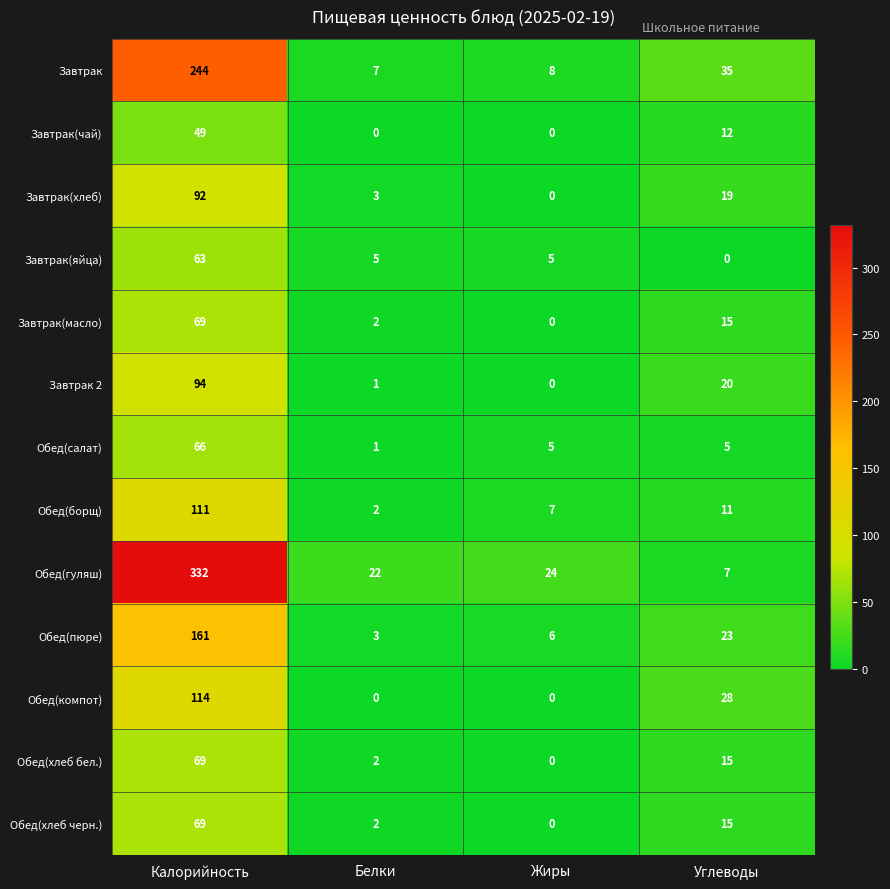

True or false: Завтрак(яйца) has a value of 7 at Жиры.

False